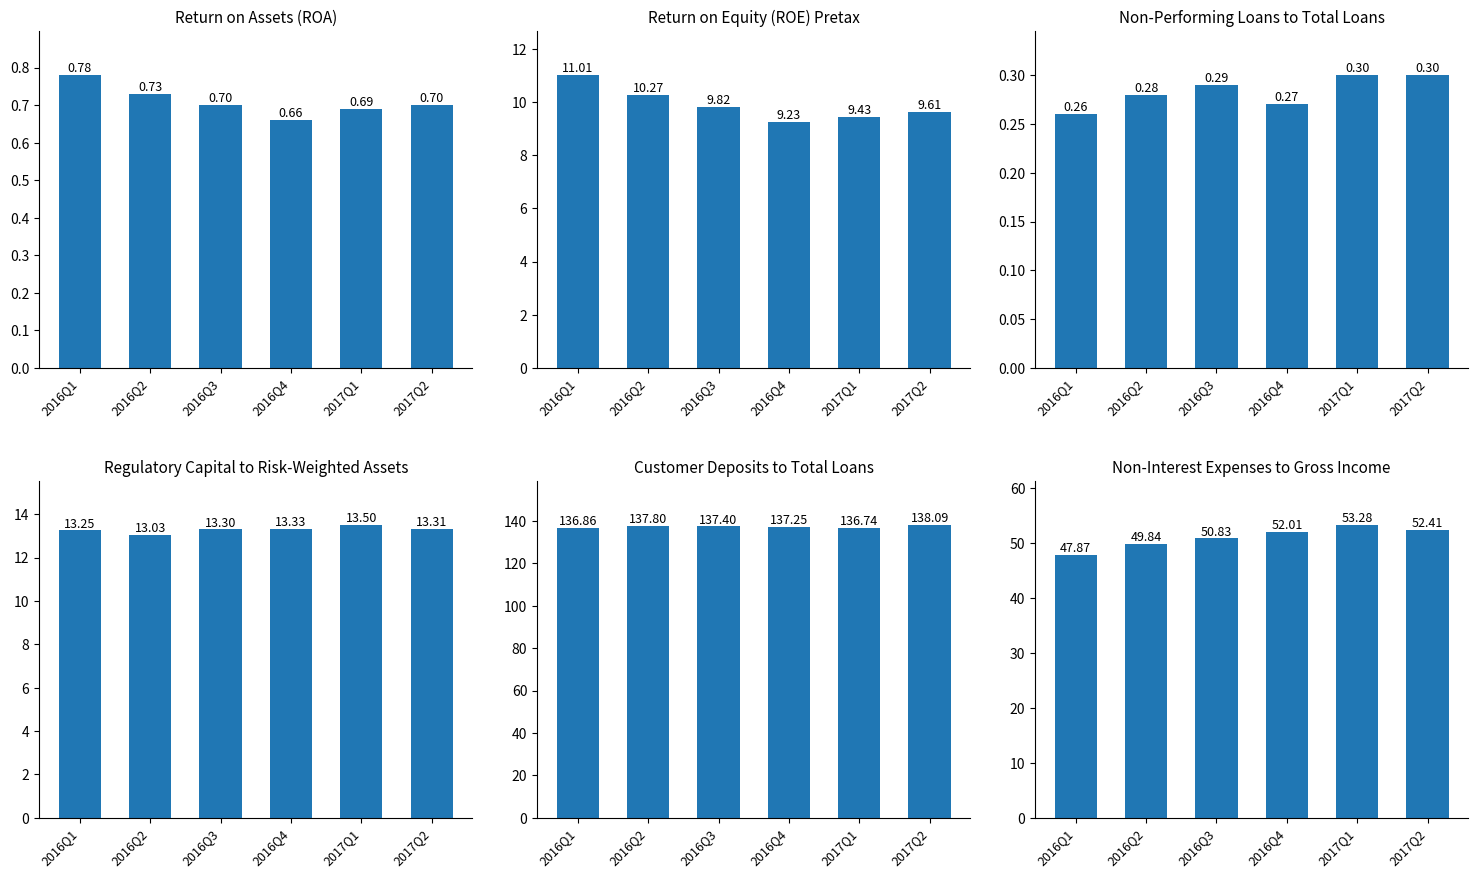

Are the bars horizontal?

No